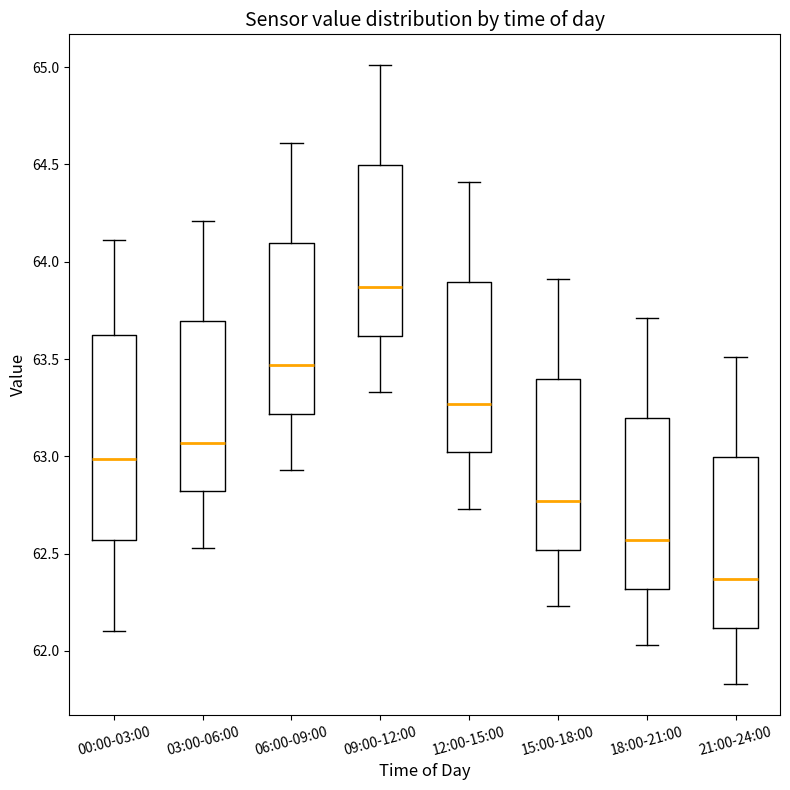

Which box has the highest median line?

09:00-12:00